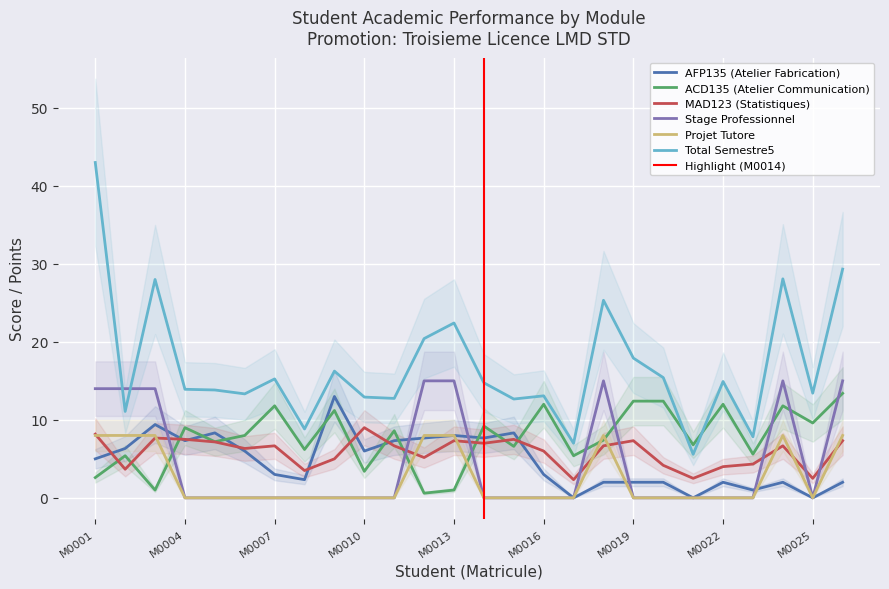

Is the value of Total Semestre5 at M0022 greater than the value of AFP135 (Atelier Fabrication) at M0025?

Yes